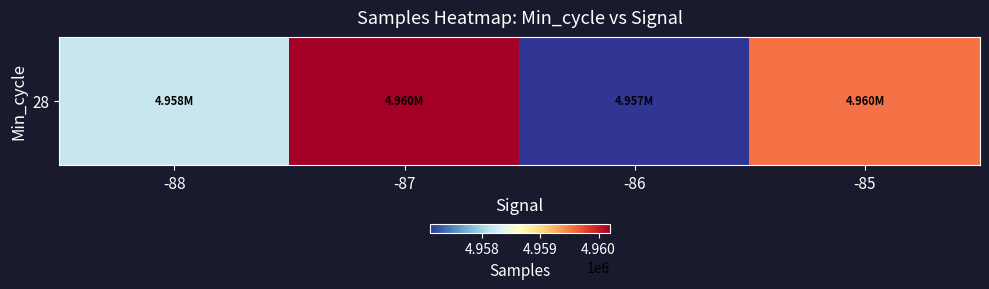

The value at -87 is 3190563.0. True or false?

False